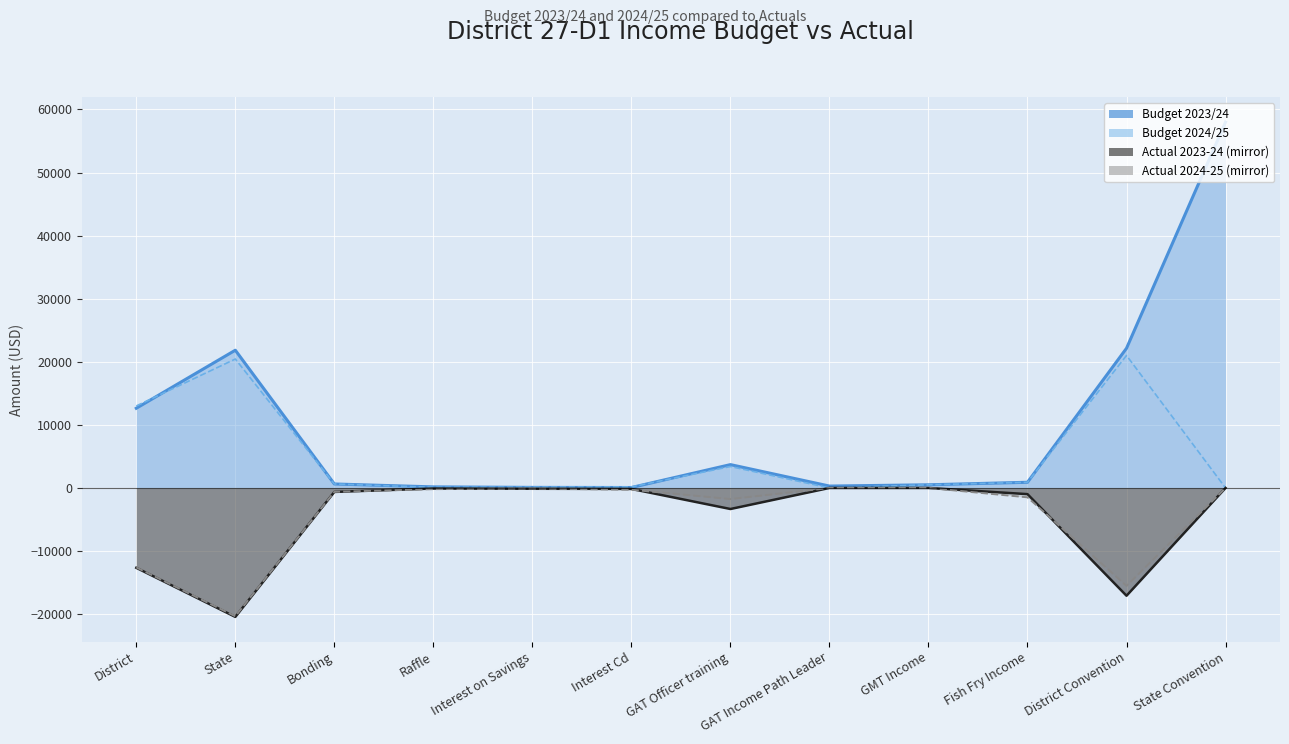

How many series are shown in this chart?

4